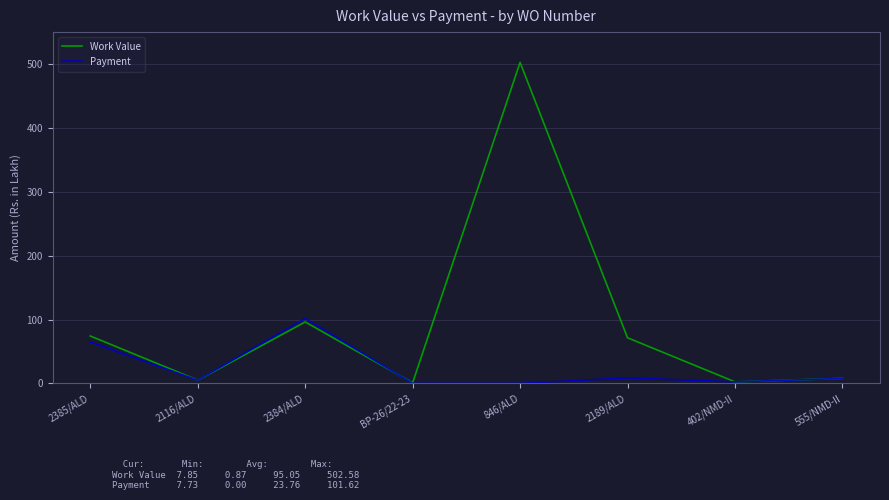

At which category does Payment reach its first local peak?

2384/ALD